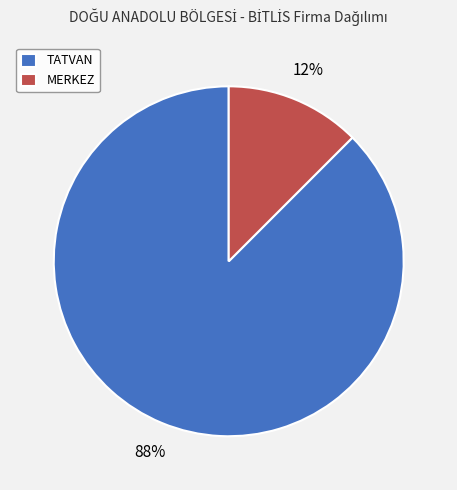

Is it true that MERKEZ is 27% of the pie?

False